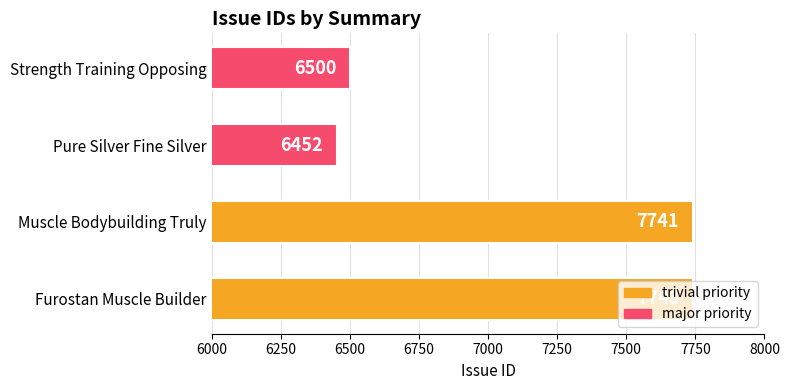

What value does the data have at Pure Silver Fine Silver?

6452